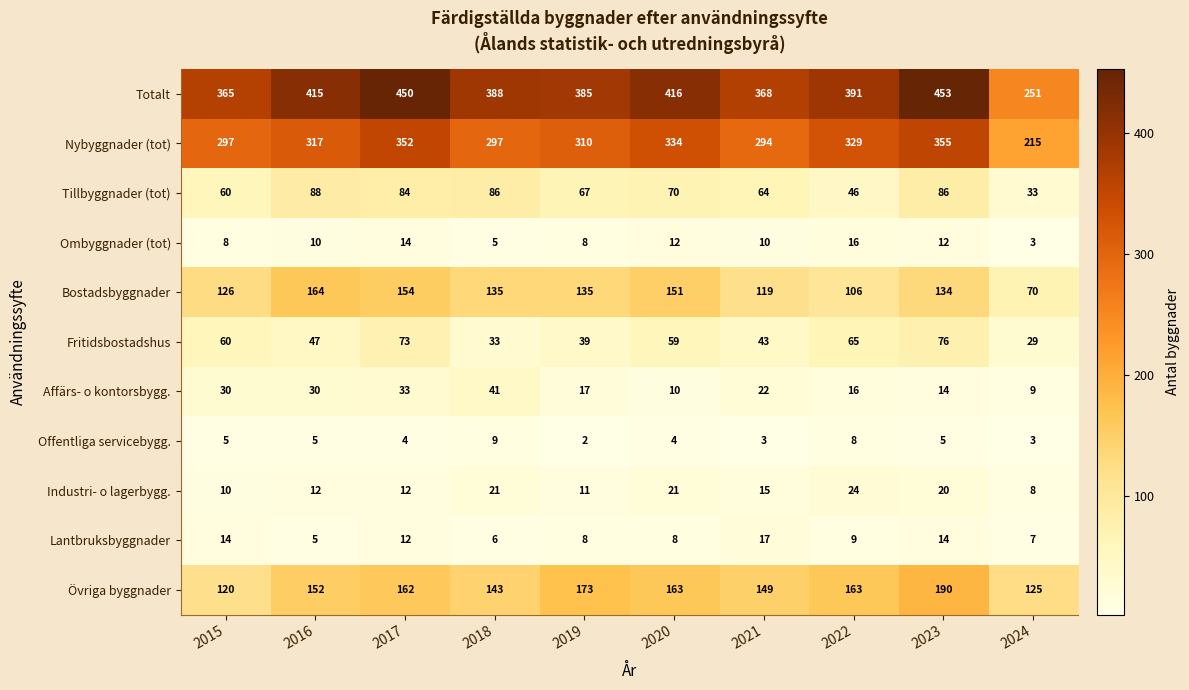

What is the difference between the maximum and minimum values in the Ombyggnader (tot) series?

13